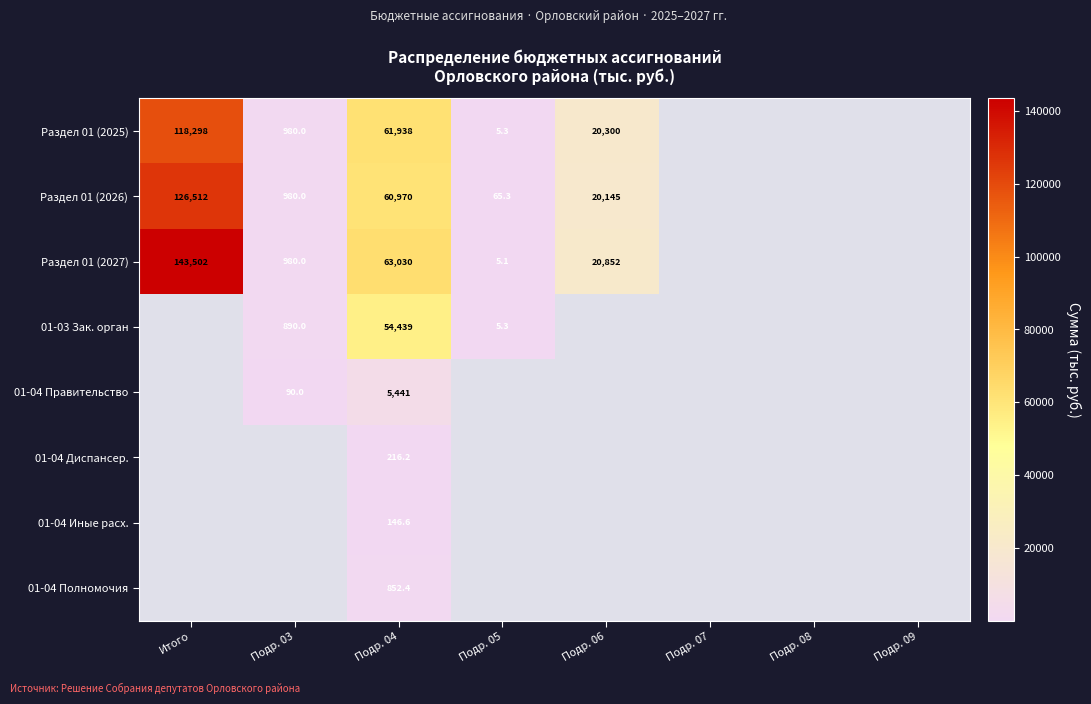

What is the difference between the highest and lowest values at Подр. 03?

890.0